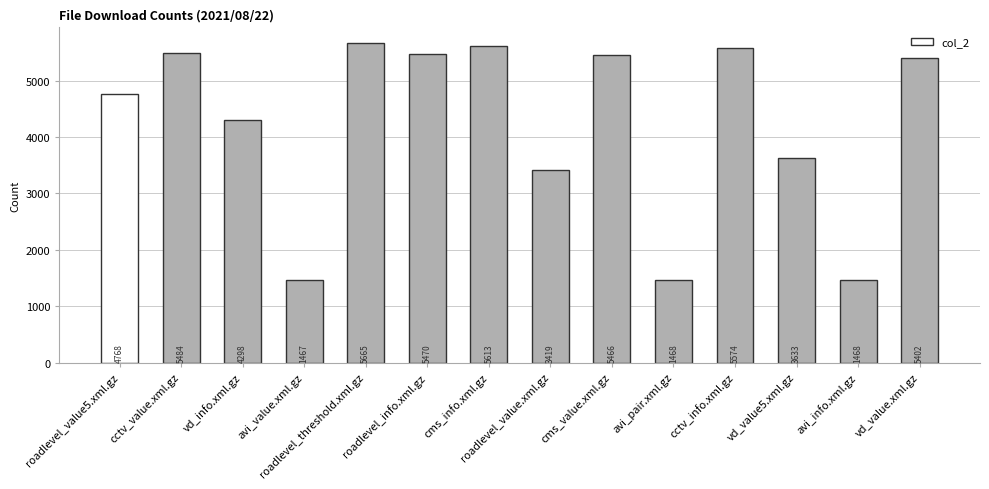

Reading right to left, extract all data points from this chart.

5402	1468	3633	5574	1468	5466	3419	5613	5470	5665	1467	4298	5484	4768